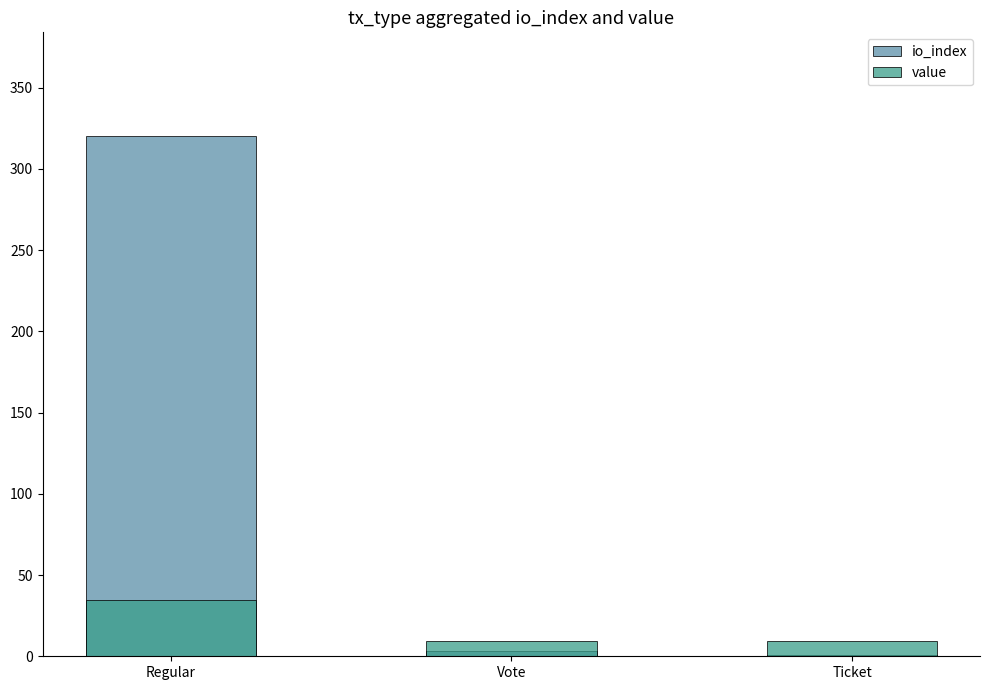

The value series shows 9.2 at Ticket. True or false?

True